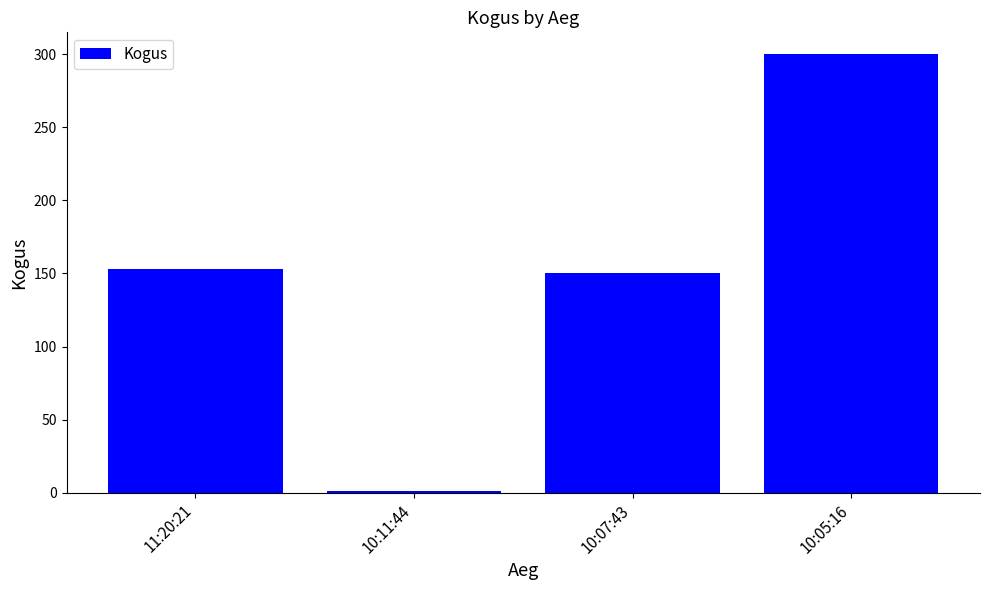

Reading left to right, transcribe all the data shown in this chart.

11:20:21=153	10:11:44=1	10:07:43=150	10:05:16=300